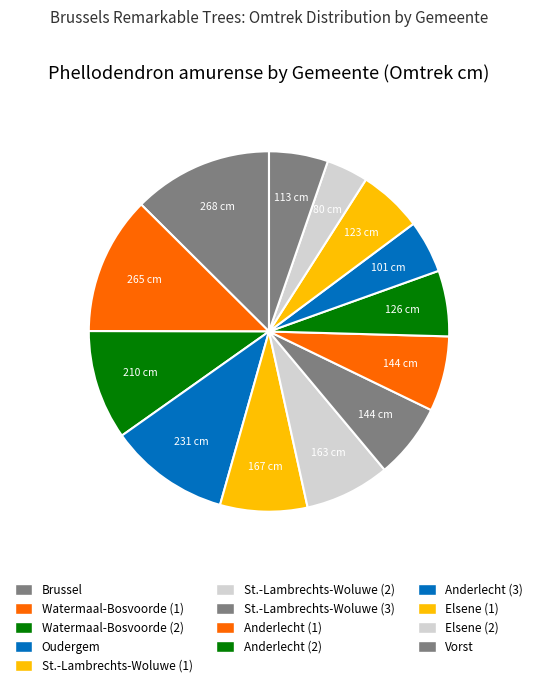

What is the smallest slice in the pie chart?

Elsene (2)